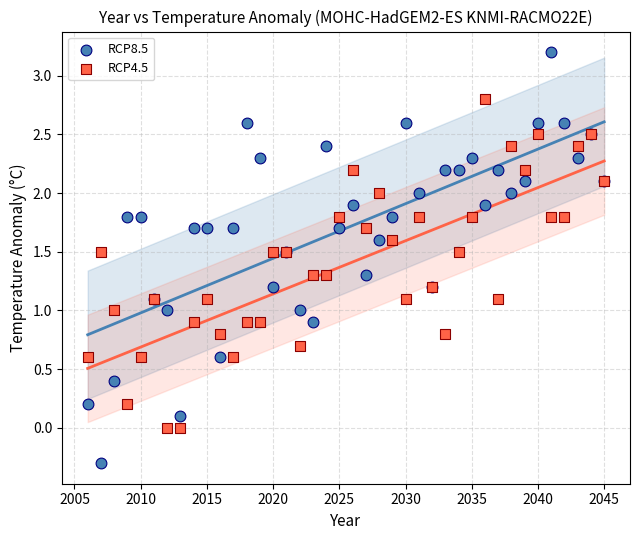

What is the X range (max minus min) for the scatter plot?

39.0